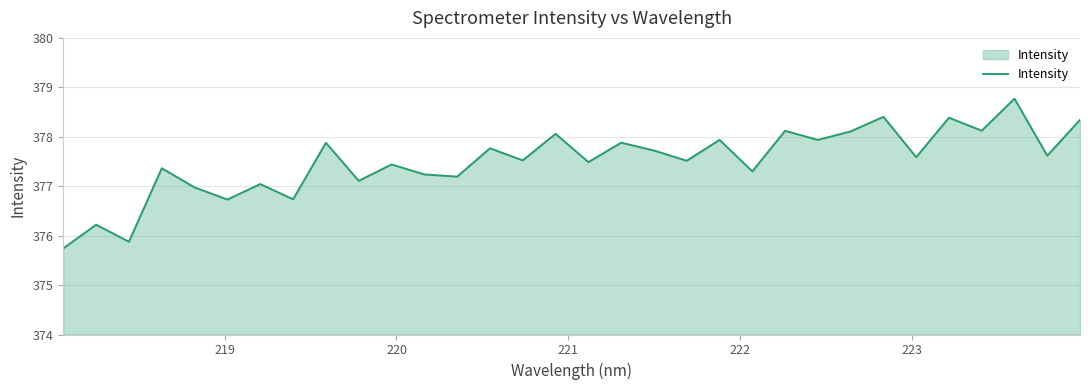

What is the greatest value displayed?

378.8